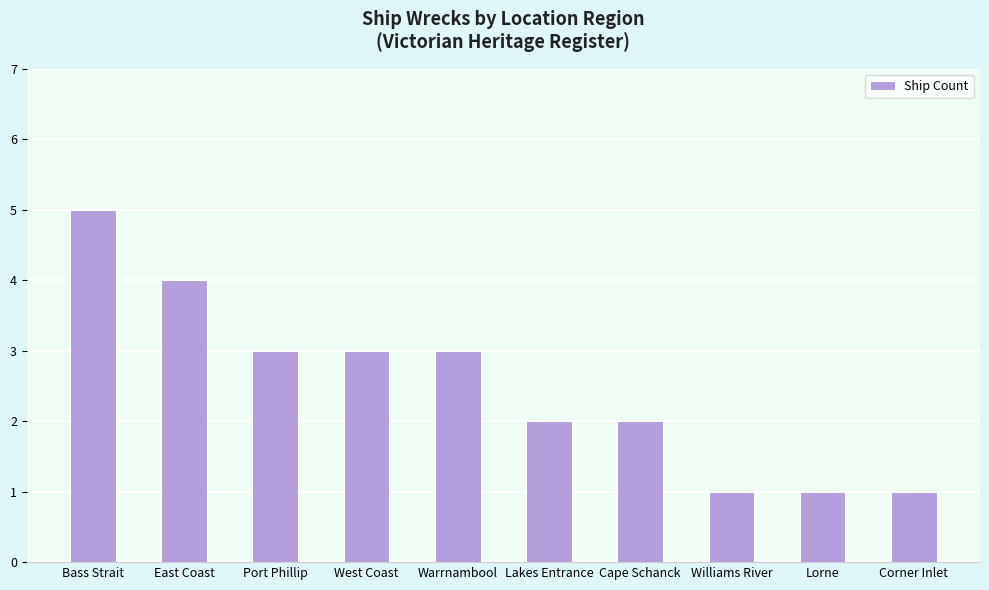

What is the greatest value displayed?

5